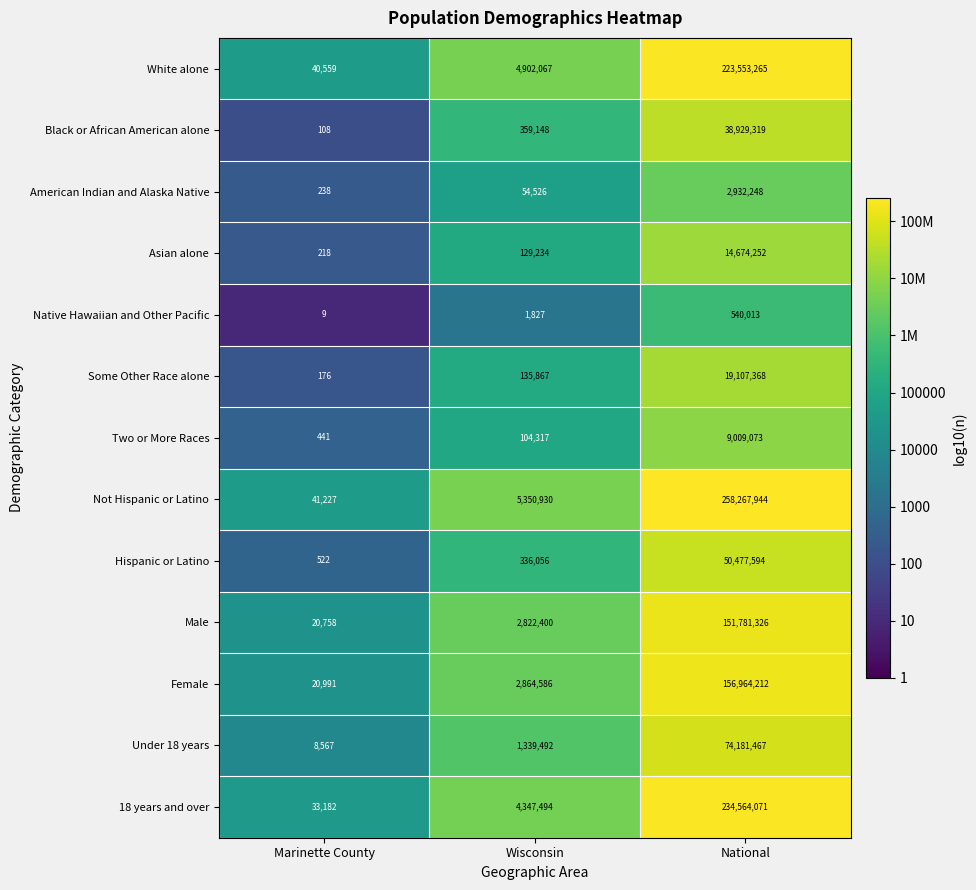

How many values in the Not Hispanic or Latino series are below 5350930?

1